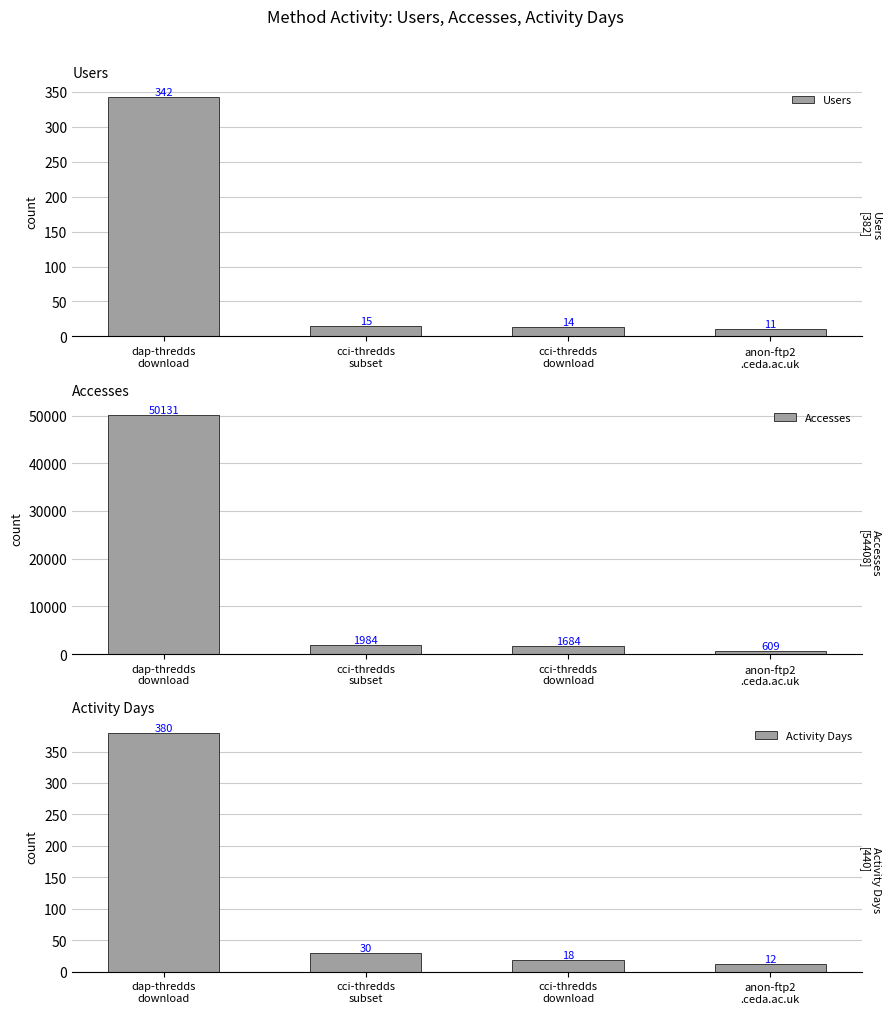

What are all the series names shown in the legend?

Users, Accesses, Activity Days